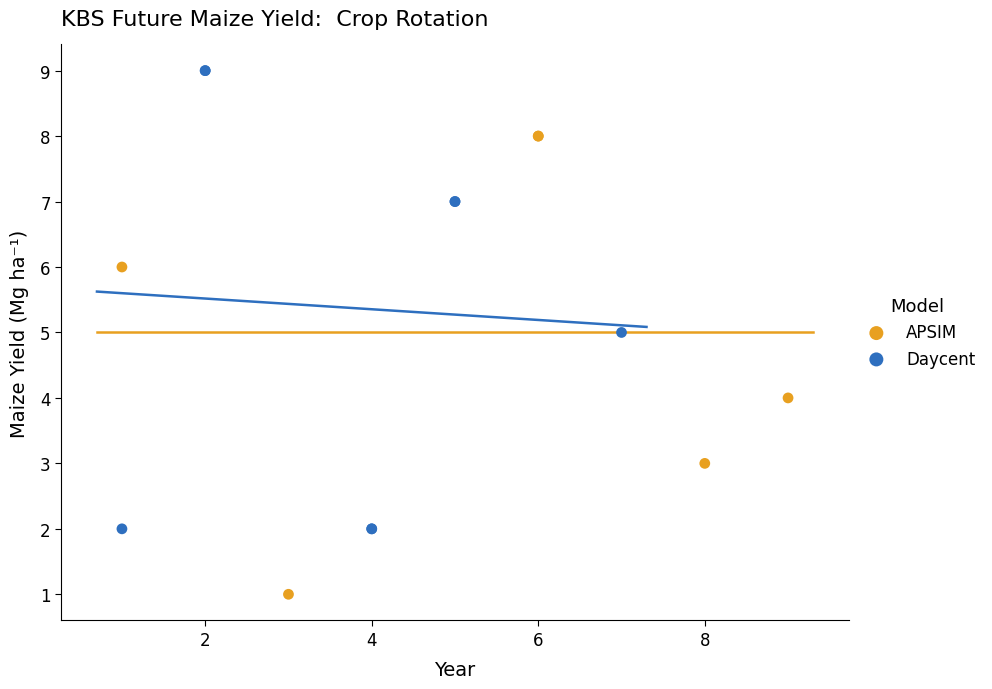

Which series contains the highest Y value?

Daycent